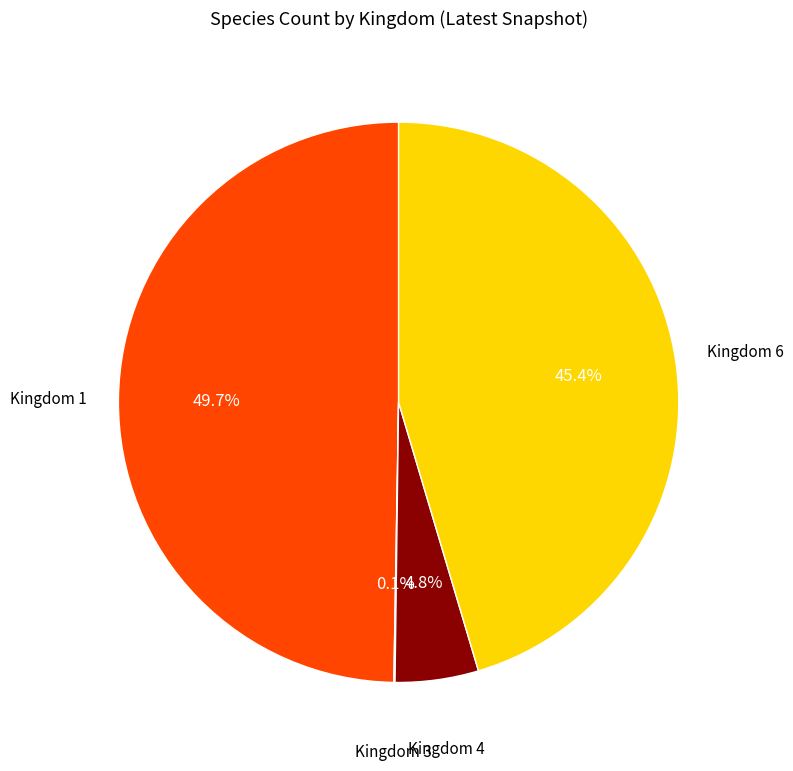

Which has a higher value, Kingdom 1 or Kingdom 4?

Kingdom 1